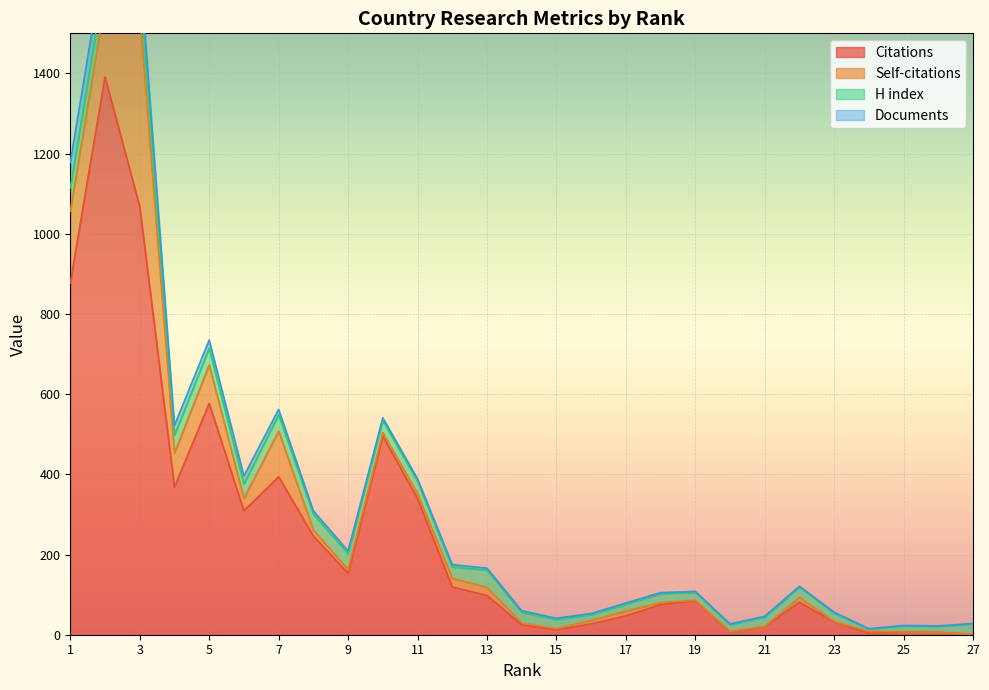

What is the average value of the Documents series?

12